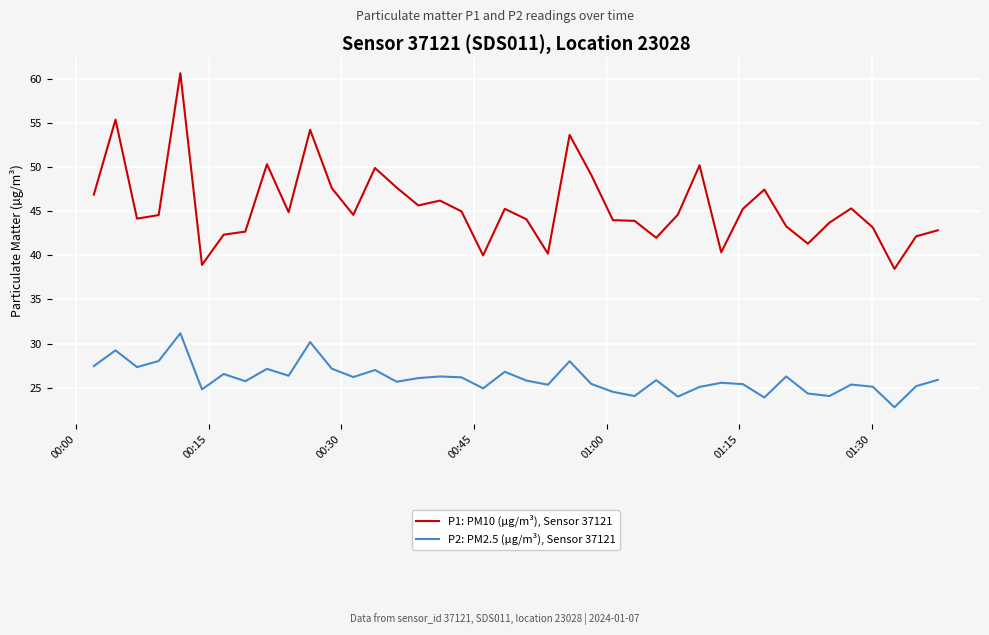

True or false: P1: PM10 (µg/m³), Sensor 37121 and P2: PM2.5 (µg/m³), Sensor 37121 intersect in this chart.

False